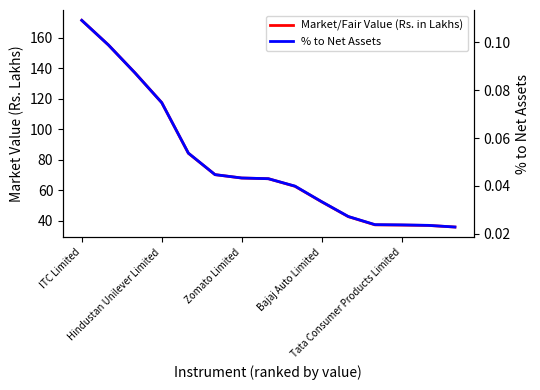

What is the highest value of the % to Net Assets series?

0.1